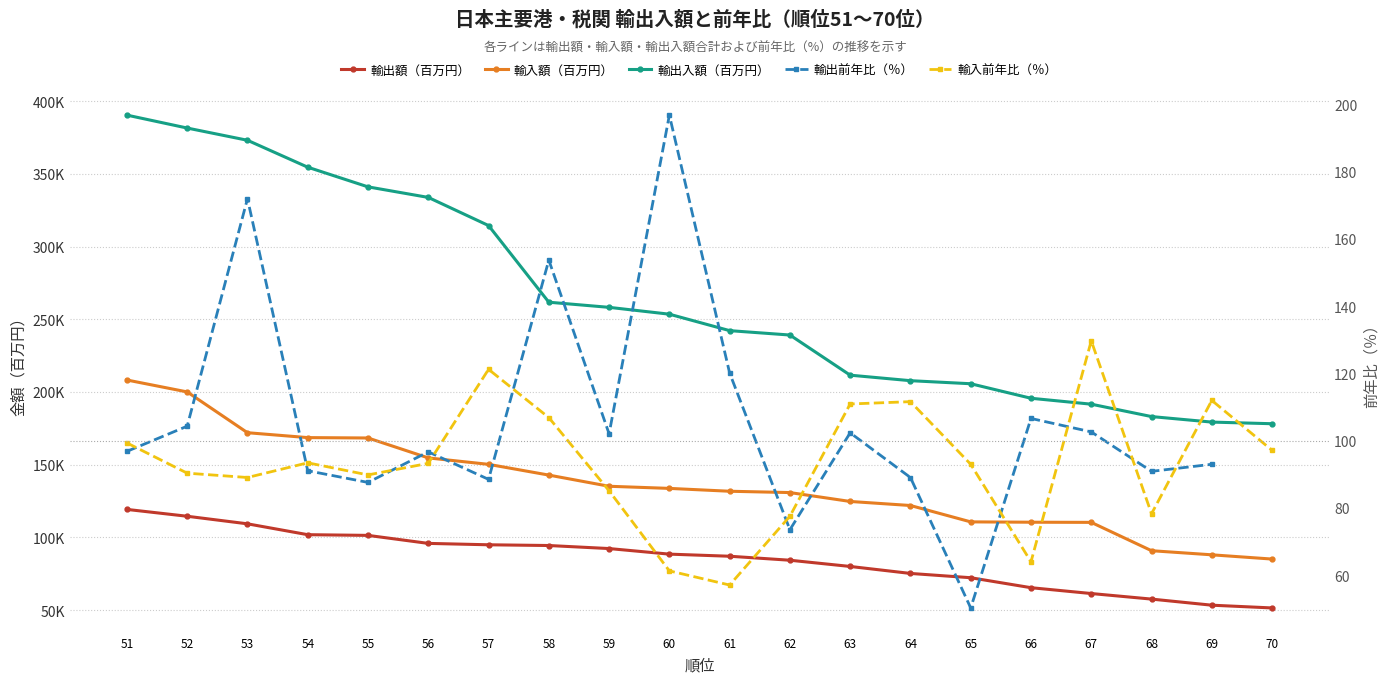

Which has a higher value, 55 or 57?

55